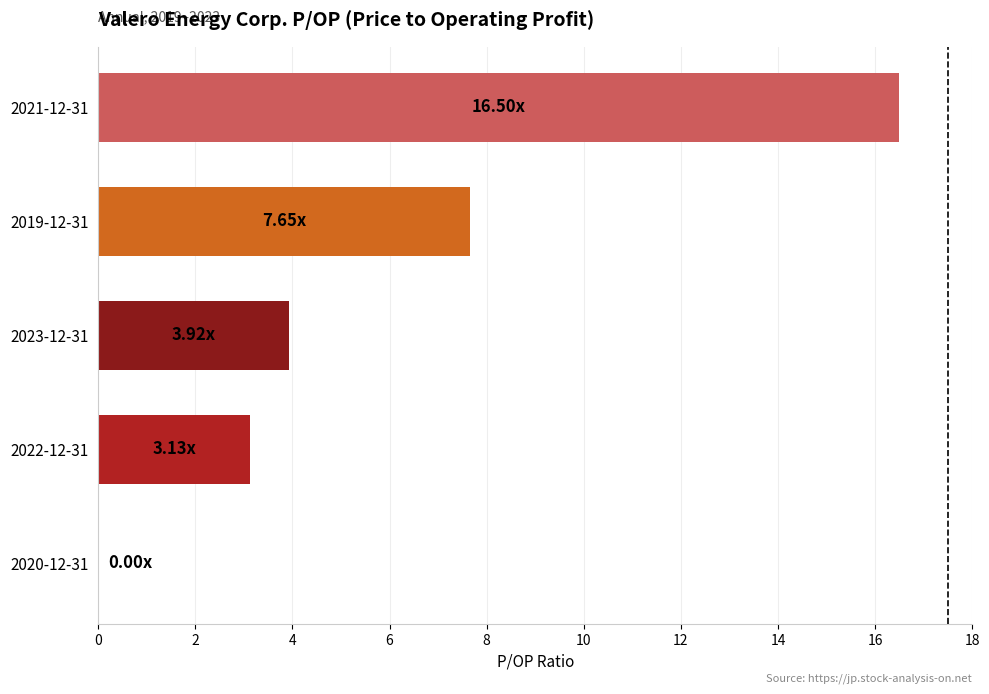

Count the number of categories in the chart.

5